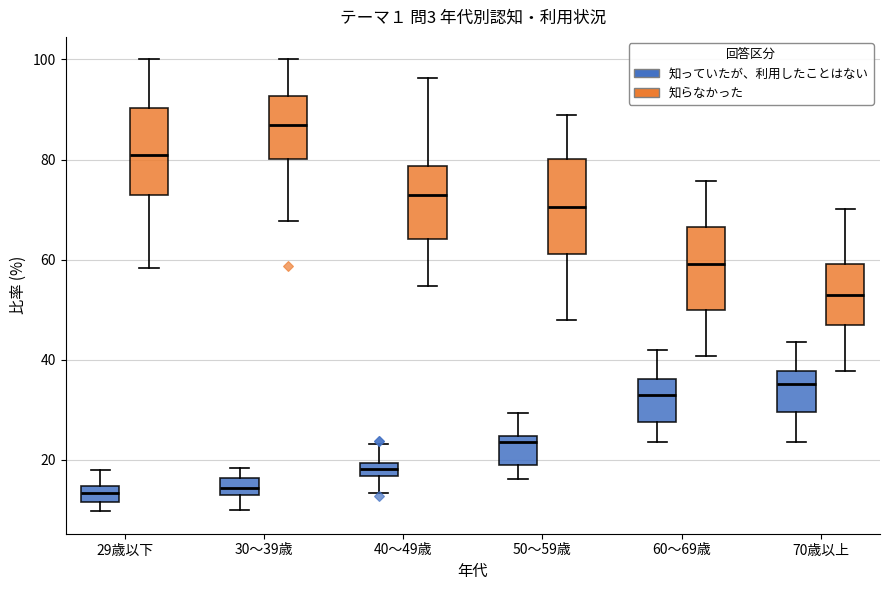

Where does the lower whisker of the box for 60～69歳 (知らなかった) end on the y-axis? The values are not printed on the chart, so give them approximately, as read against the axis.

40